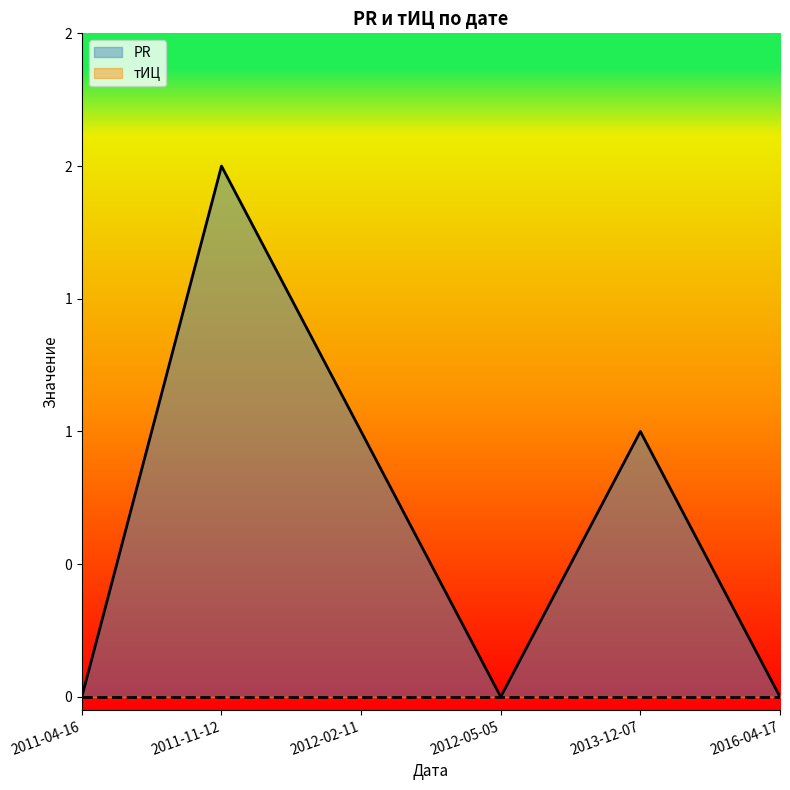

Which has a higher value, 2012-05-05 or 2011-11-12?

2011-11-12